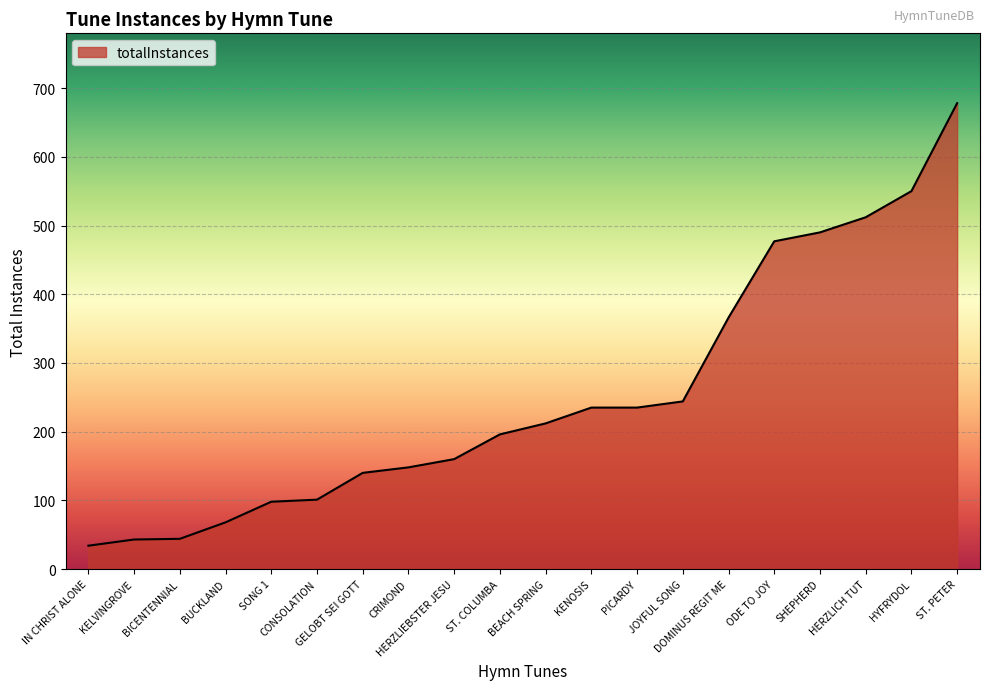

Approximately how many times larger is the value at CRIMOND compared to ST. COLUMBA?

0.8